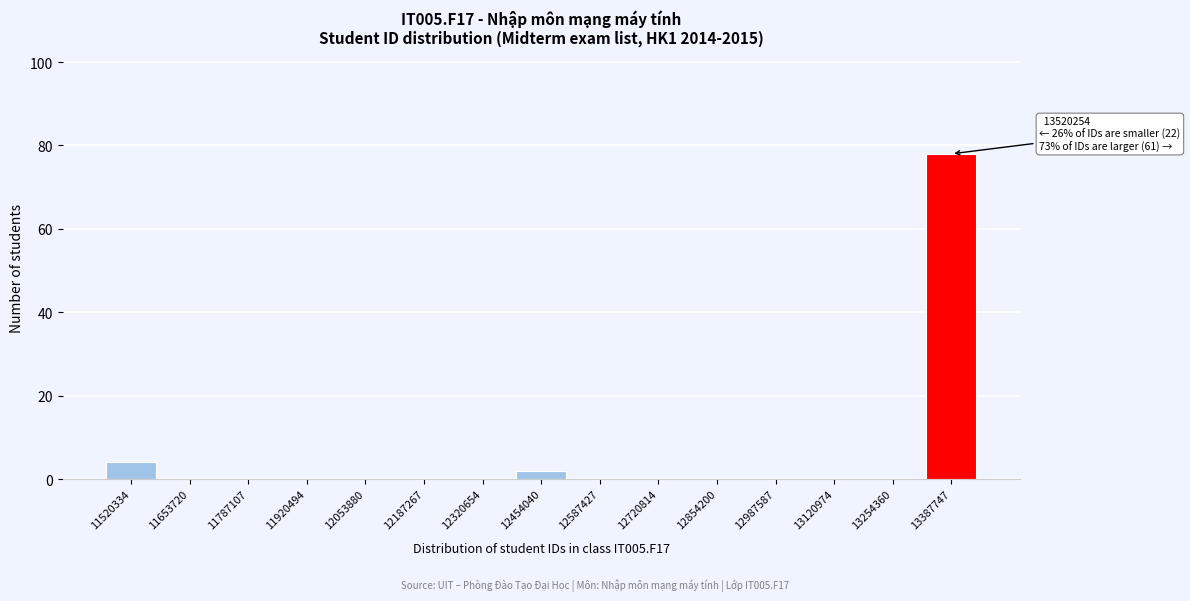

Reading left to right, what are all the values shown in this chart?

11520334=4	11653720=0	11787107=0	11920494=0	12053880=0	12187267=0	12320654=0	12454040=2	12587427=0	12720814=0	12854200=0	12987587=0	13120974=0	13254360=0	13387747=78